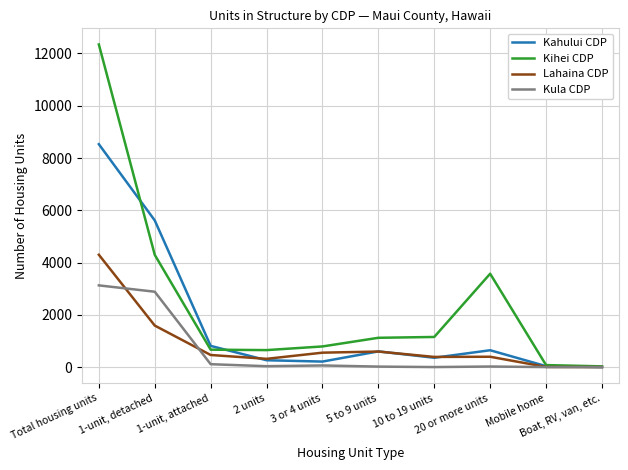

Which series has the widest spread of values?

Kihei CDP